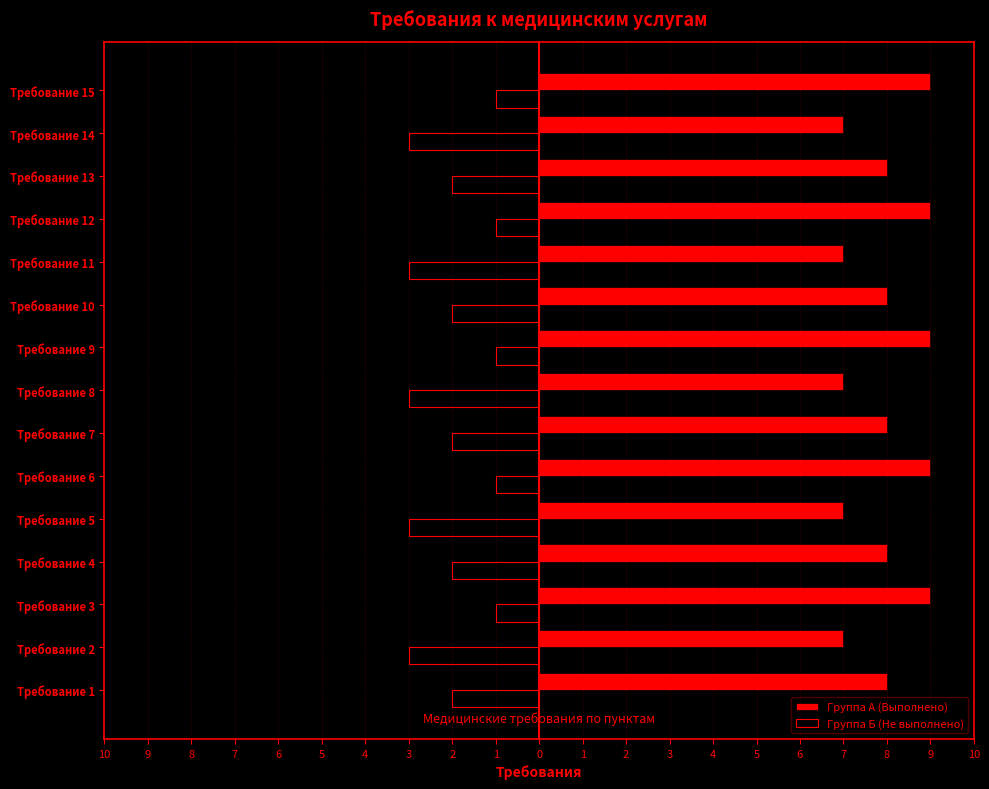

What are all the series names shown in the legend?

Группа А (Выполнено), Группа Б (Не выполнено)